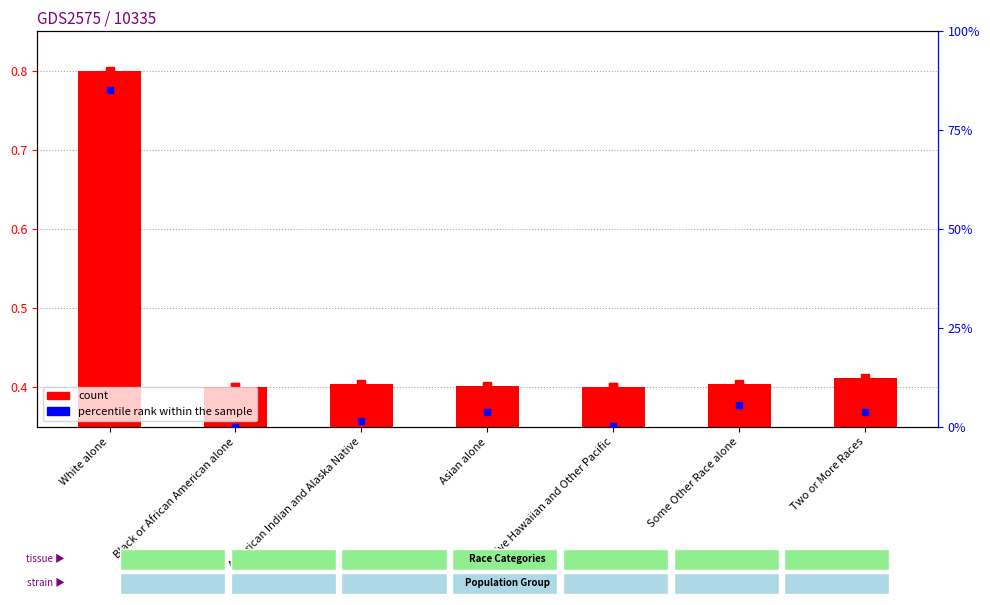

Which category has the lowest value in the count series?

Native Hawaiian and Other Pacific